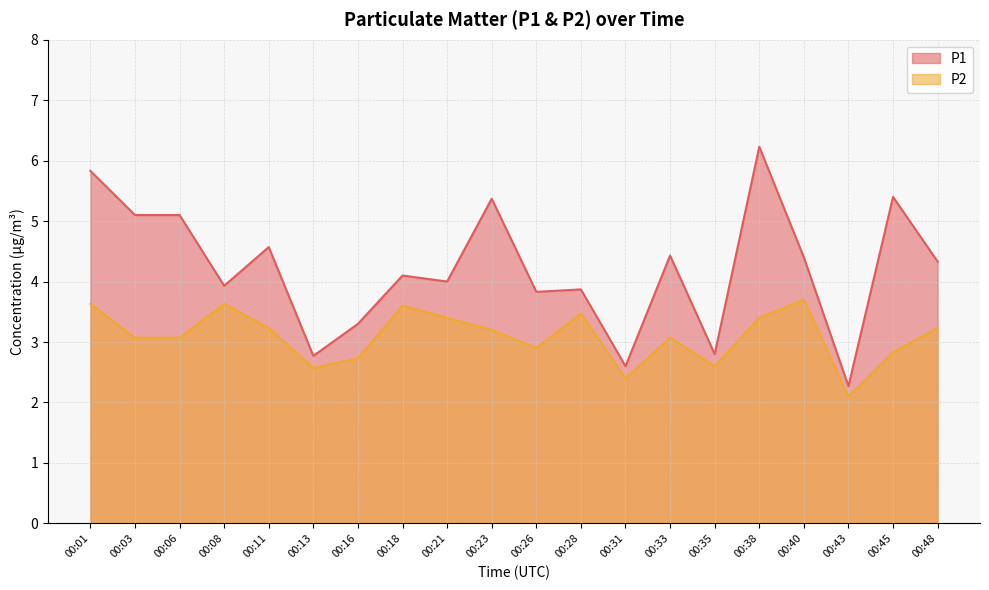

How many lines are shown in the chart?

2